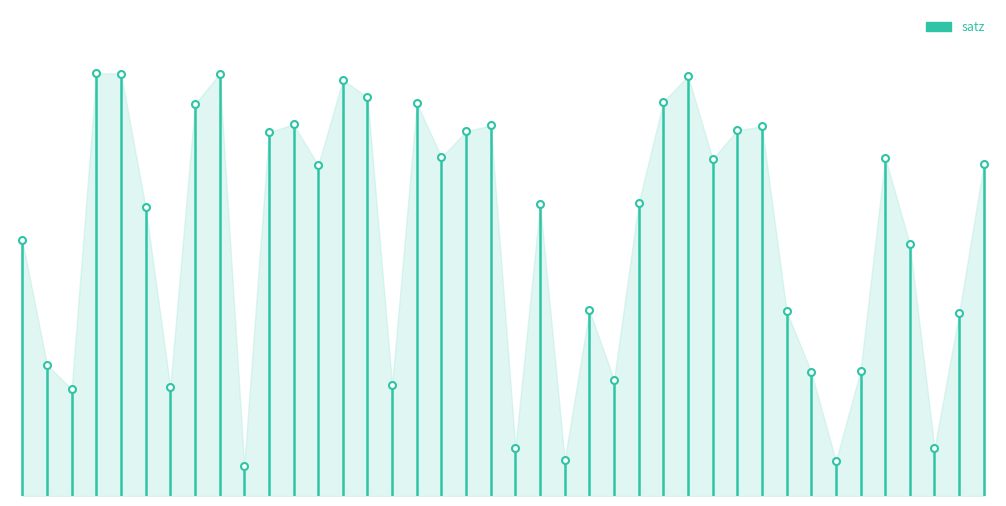

What position from the left is 2051?

12